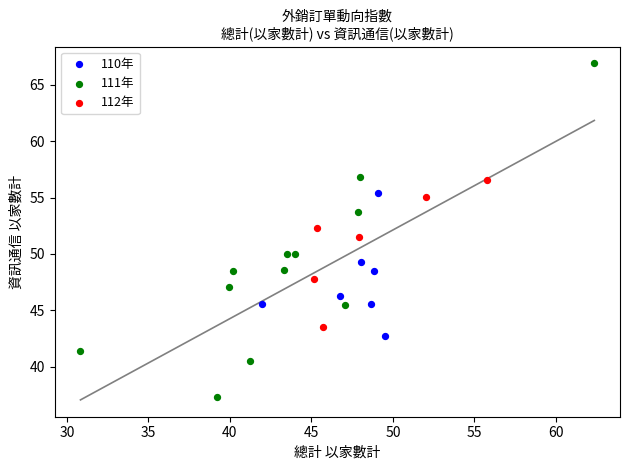

Which series has the largest Y range (max minus min)?

111年